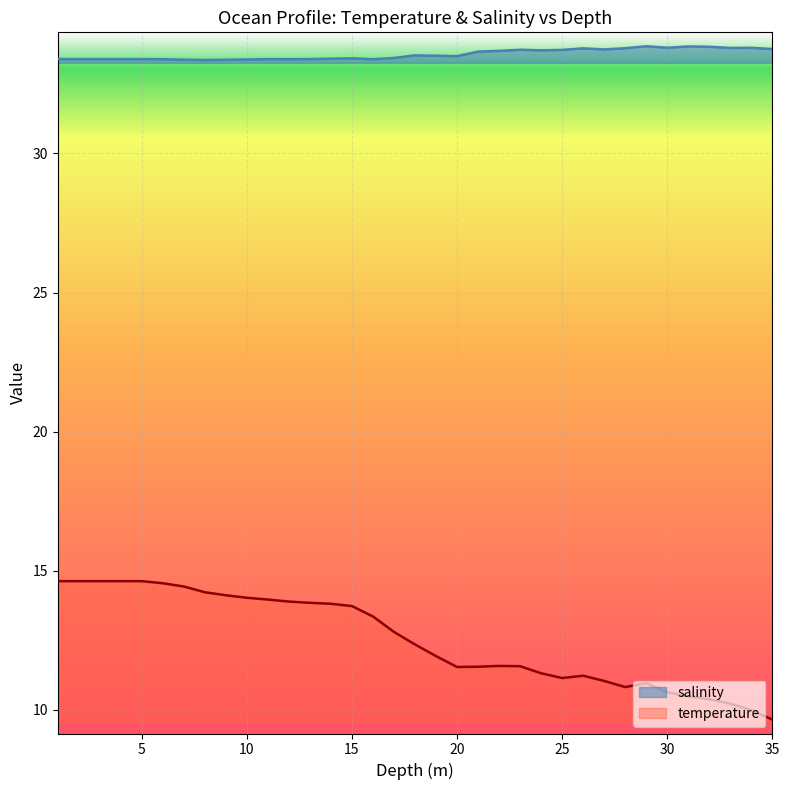

What is the value of the temperature point at the 8th from the left?

14.2